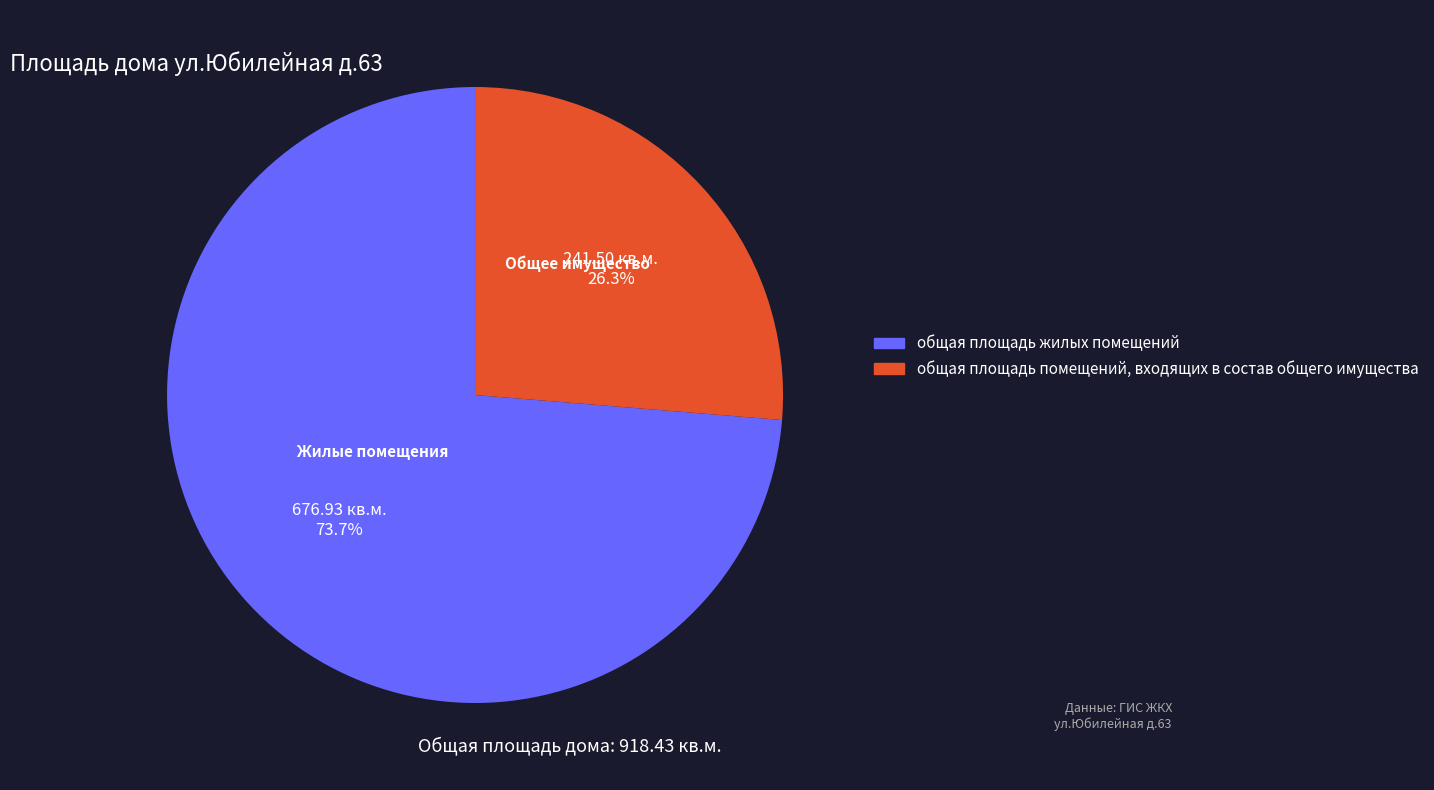

What percentage is the общая площадь жилых помещений slice, to the nearest percent?

74%